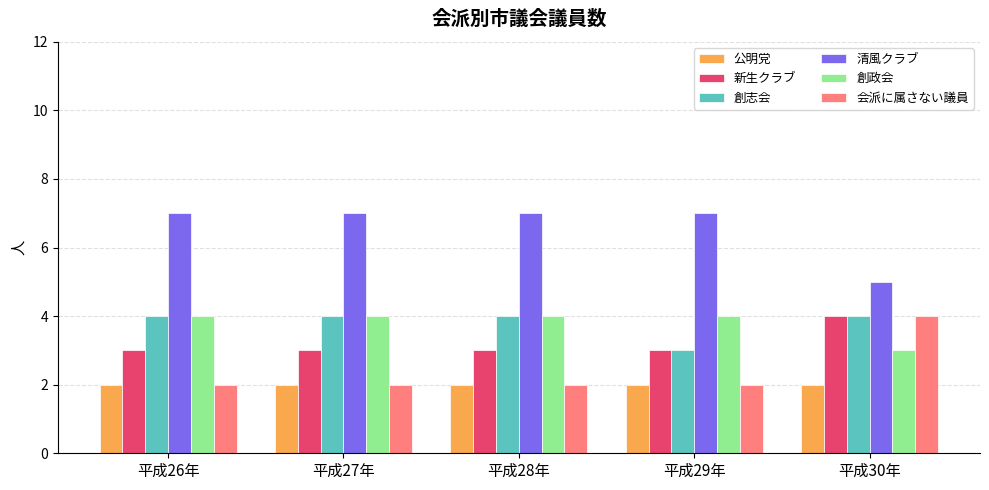

Reading right to left, list all the values displayed in this chart.

公明党: 平成30年=2	平成29年=2	平成28年=2	平成27年=2	平成26年=2
新生クラブ: 平成30年=4	平成29年=3	平成28年=3	平成27年=3	平成26年=3
創志会: 平成30年=4	平成29年=3	平成28年=4	平成27年=4	平成26年=4
清風クラブ: 平成30年=5	平成29年=7	平成28年=7	平成27年=7	平成26年=7
創政会: 平成30年=3	平成29年=4	平成28年=4	平成27年=4	平成26年=4
会派に属さない議員: 平成30年=4	平成29年=2	平成28年=2	平成27年=2	平成26年=2